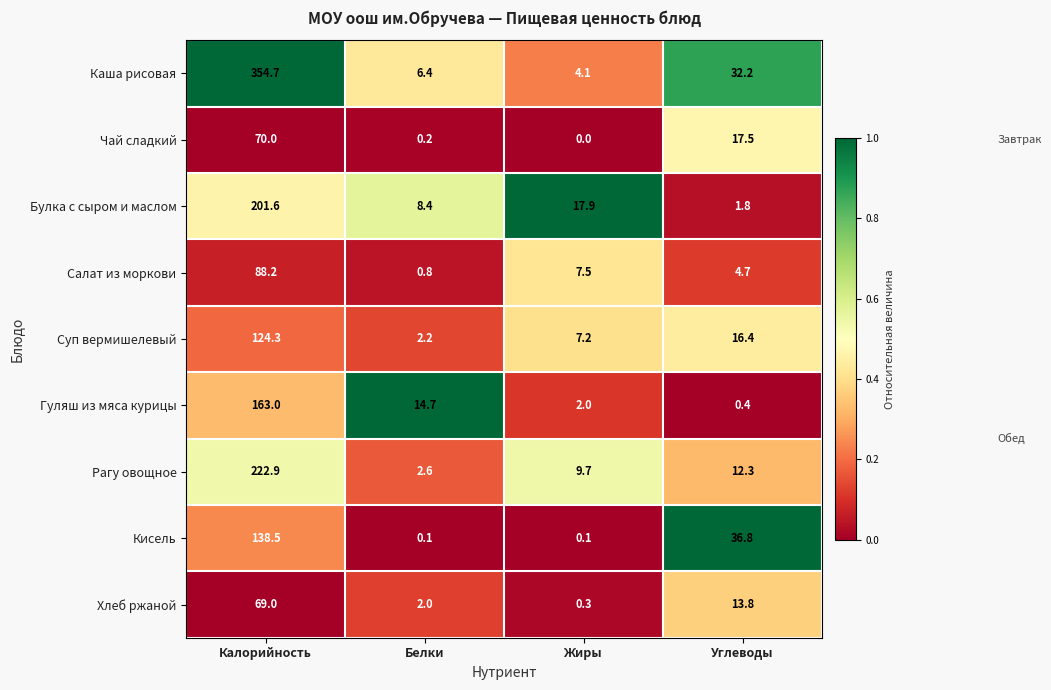

Which series has the largest range (max minus min)?

Каша рисовая